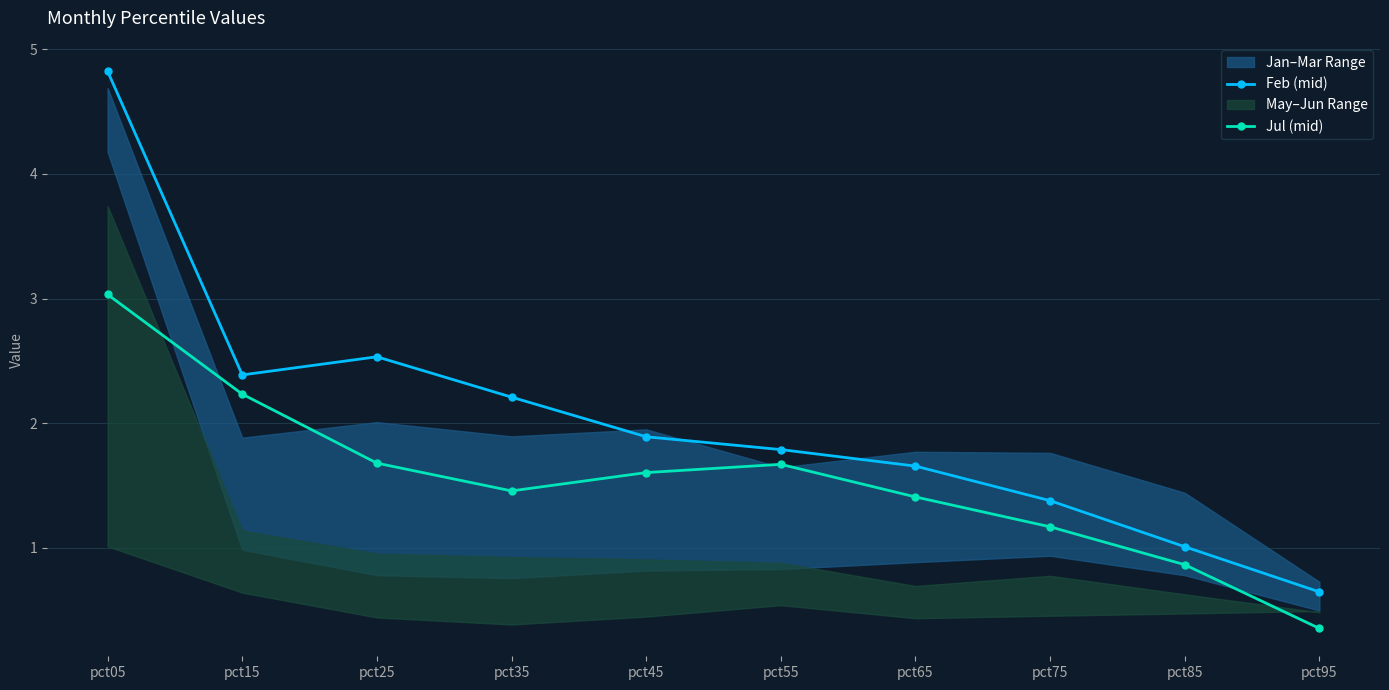

What is the approximate value of Jul (mid) at pct85?

0.9